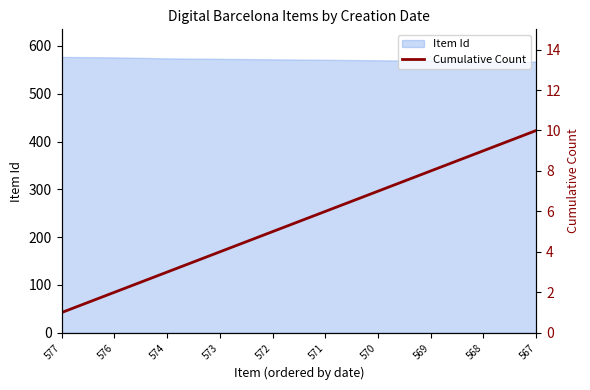

What is the approximate value at 571?

6